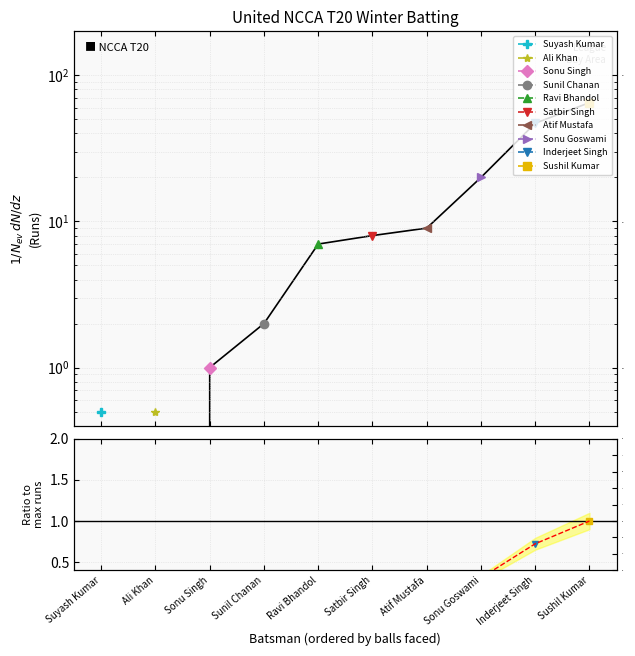

Rank the categories by value from lowest to highest.

Suyash Kumar, Ali Khan, Sonu Singh, Sunil Chanan, Ravi Bhandol, Satbir Singh, Atif Mustafa, Sonu Goswami, Inderjeet Singh, Sushil Kumar